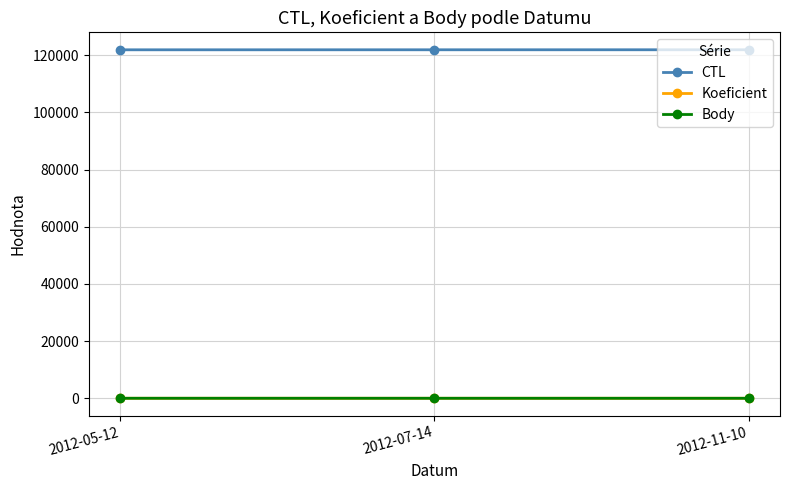

How many data points in Body are above 1?

1